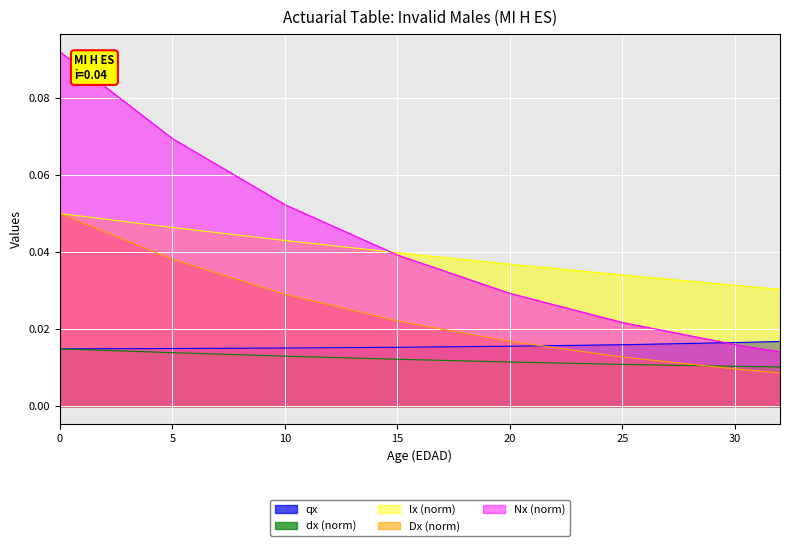

Reading left to right, transcribe all the data shown in this chart.

qx: 0.0	0.0	0.0	0.0	0.0	0.0	0.0	0.0	0.0
dx: 0.0	0.0	0.0	0.0	0.0	0.0	0.0	0.0	0.0
lx_scaled: 0.1	0.0	0.0	0.0	0.0	0.0	0.0	0.0	0.0
Dx_scaled: 0.1	0.0	0.0	0.0	0.0	0.0	0.0	0.0	0.0
Nx_scaled: 0.1	0.1	0.1	0.0	0.0	0.0	0.0	0.0	0.0